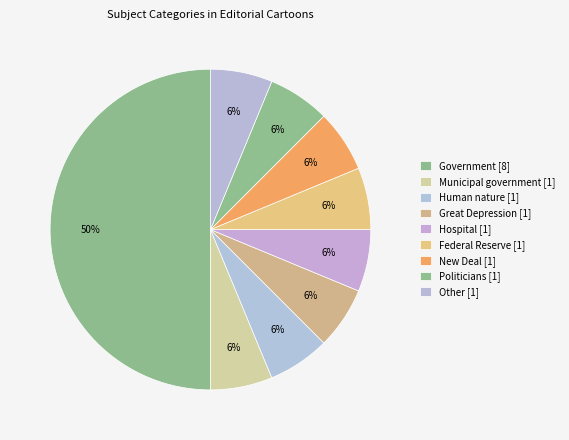

Is there a majority slice in this chart?

No